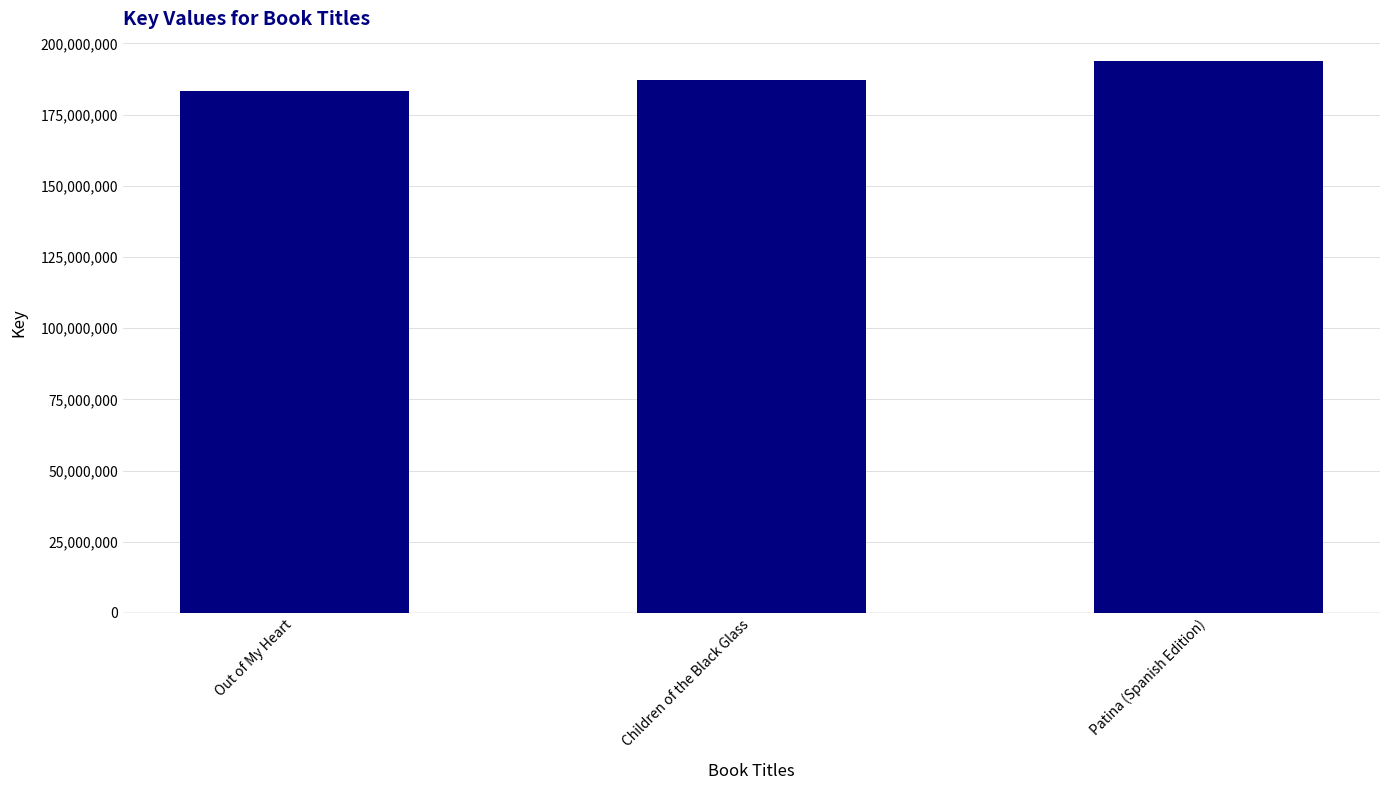

How many bars are there in total?

3